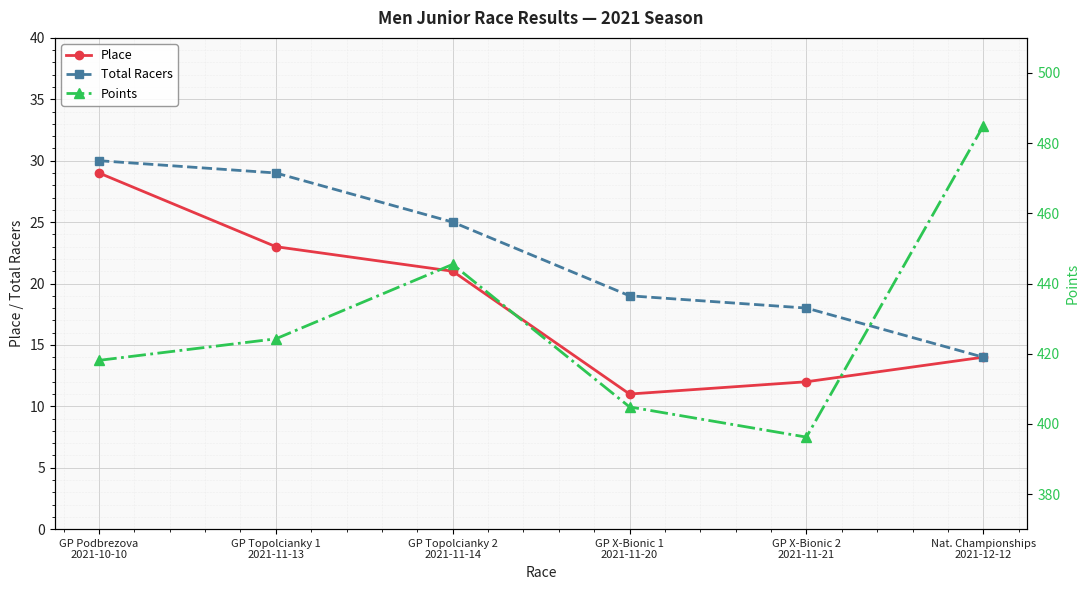

What is the label of the 5th point from the left?

GP X-Bionic 2
2021-11-21